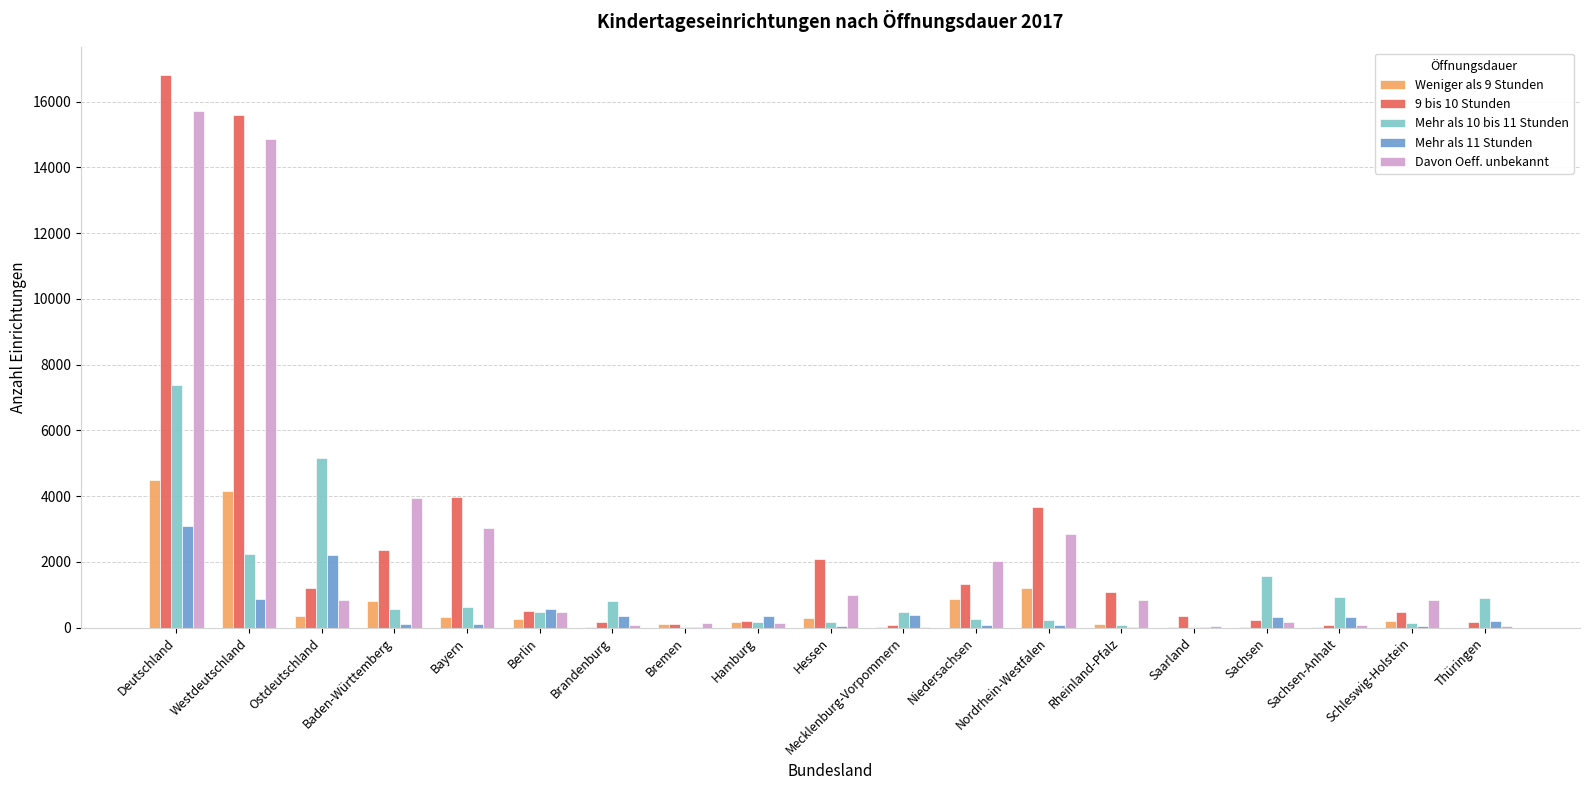

Which category has the highest value across all series?

Deutschland